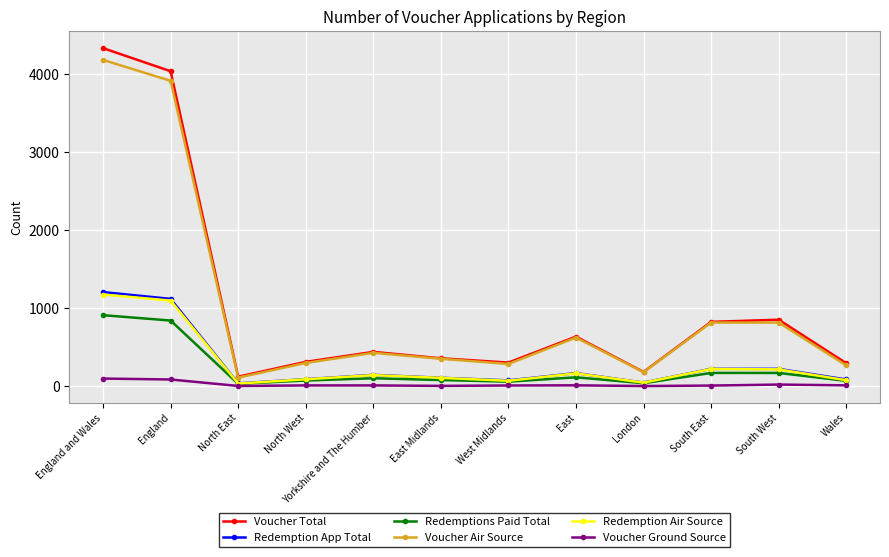

At how many categories does at least one series exceed 3561?

2